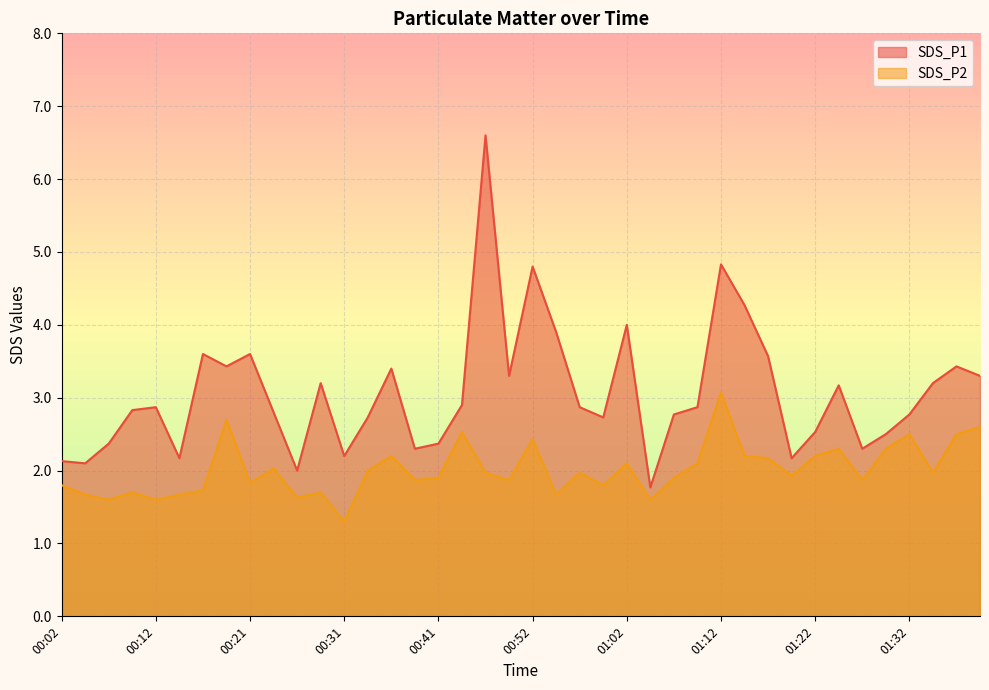

True or false: SDS_P2 and SDS_P1 intersect in this chart.

False